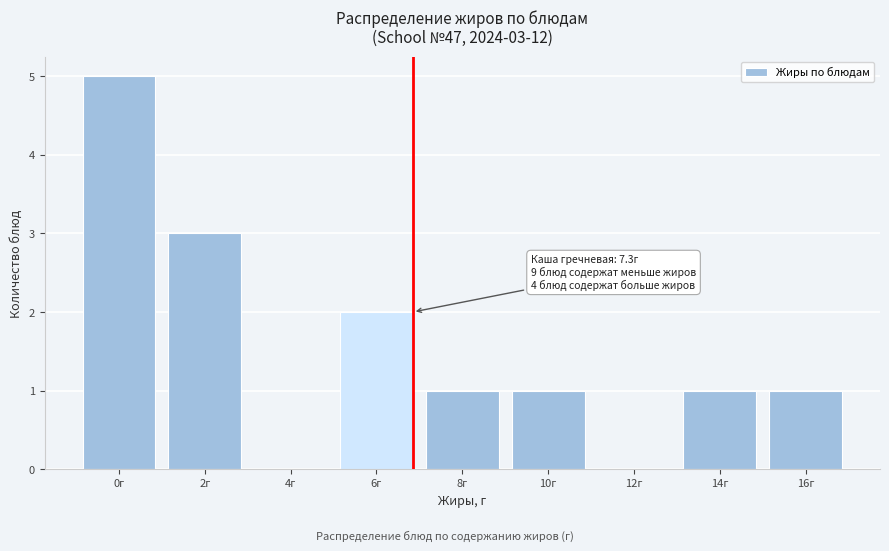

Reading left to right, extract all data points from this chart.

0г=5	2г=3	4г=0	6г=2	8г=1	10г=1	12г=0	14г=1	16г=1